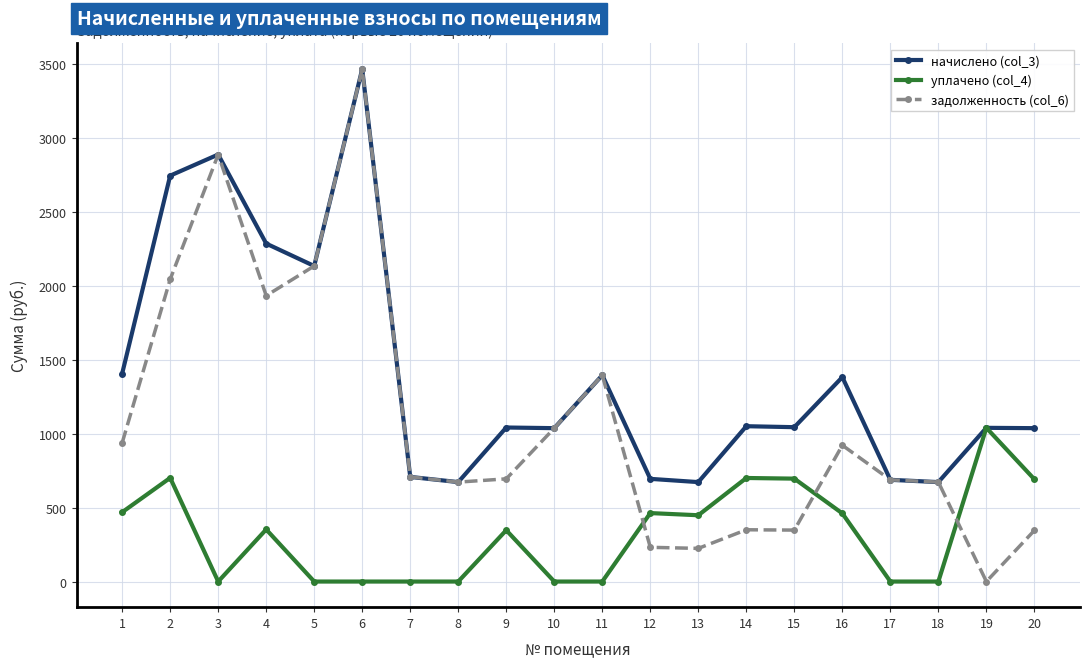

Rank the series by their average value, from highest to lowest.

начислено (col_3), задолженность (col_6), уплачено (col_4)